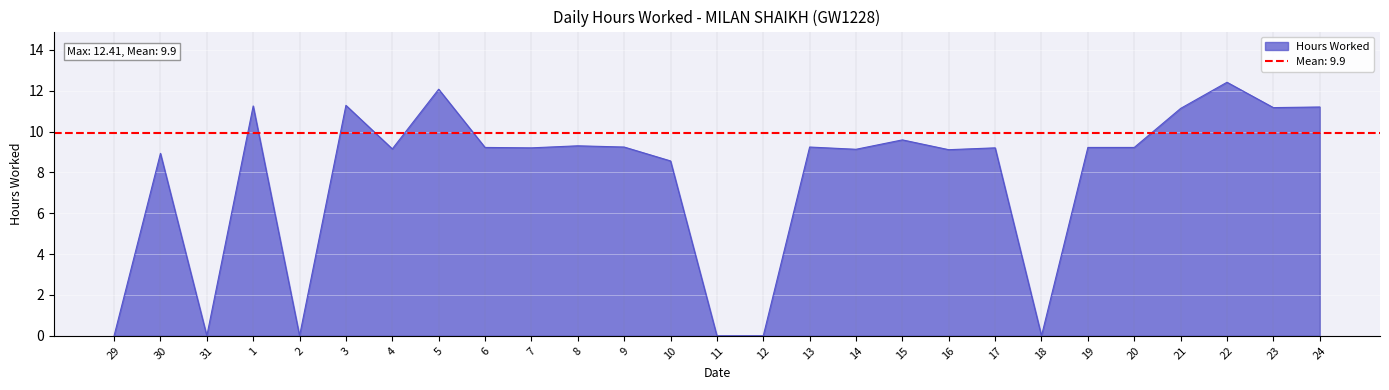

True or false: there are more than 2 points higher than both neighbors.

True